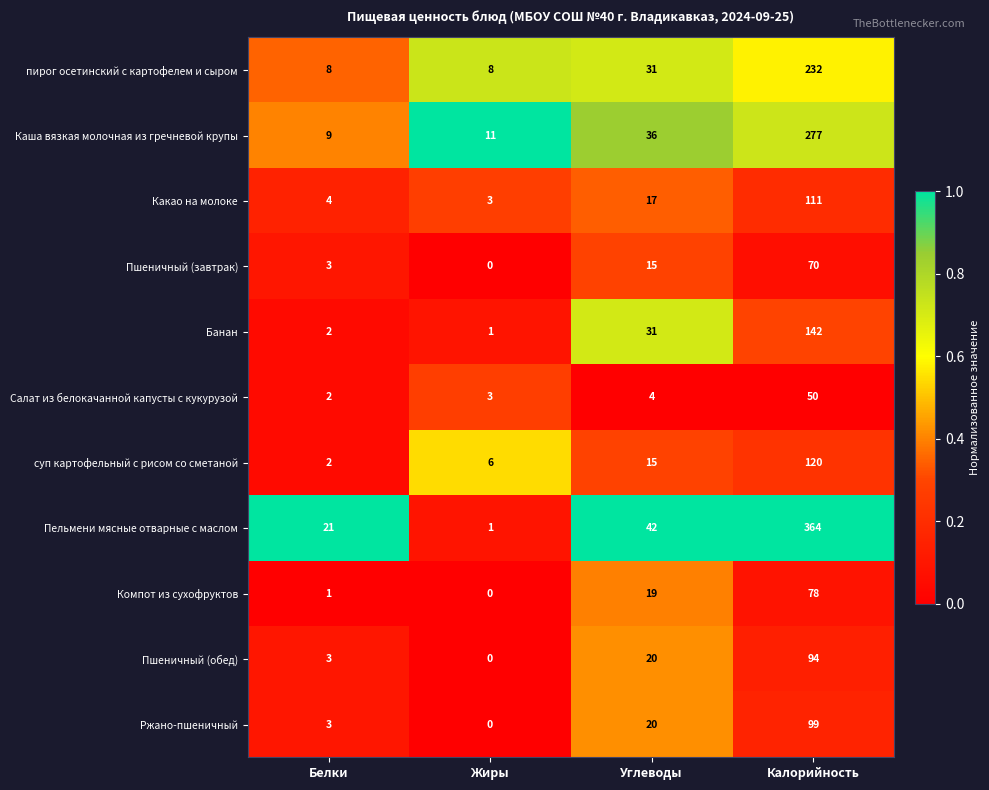

Which label corresponds to the largest value in the chart?

Калорийность